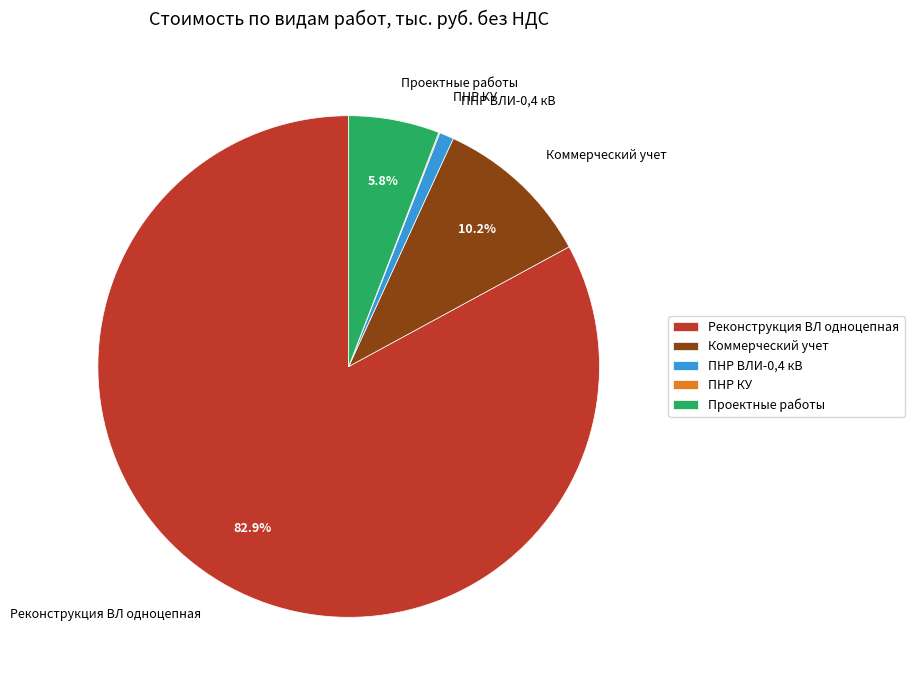

What is the ratio of the value at Проектные работы to the value at ПНР ВЛИ-0,4 кВ?

6.3